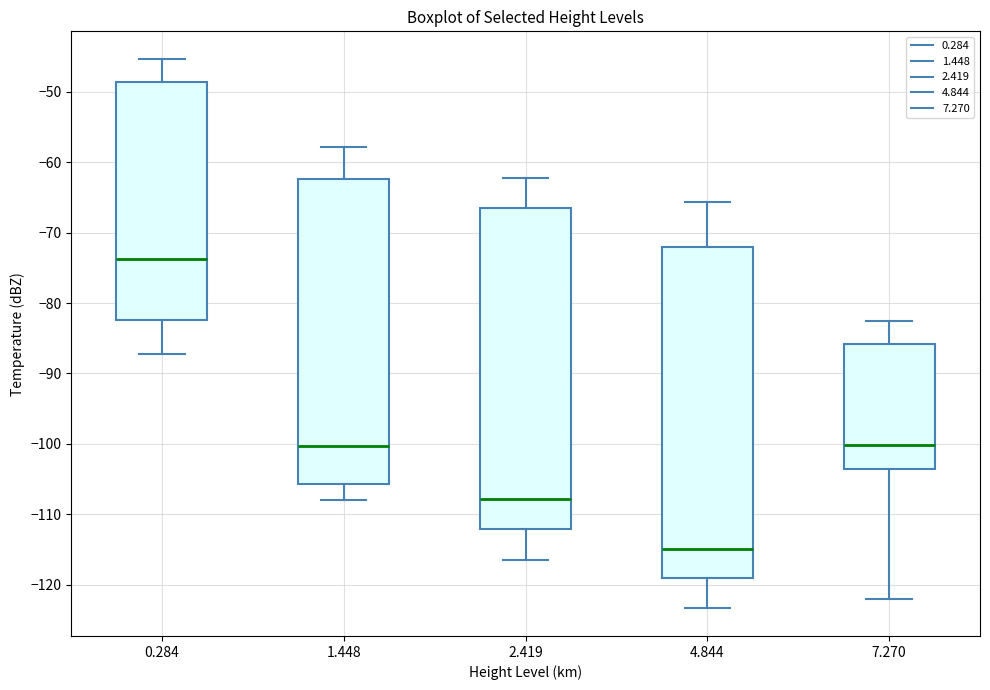

Which box has the highest median line?

0.284